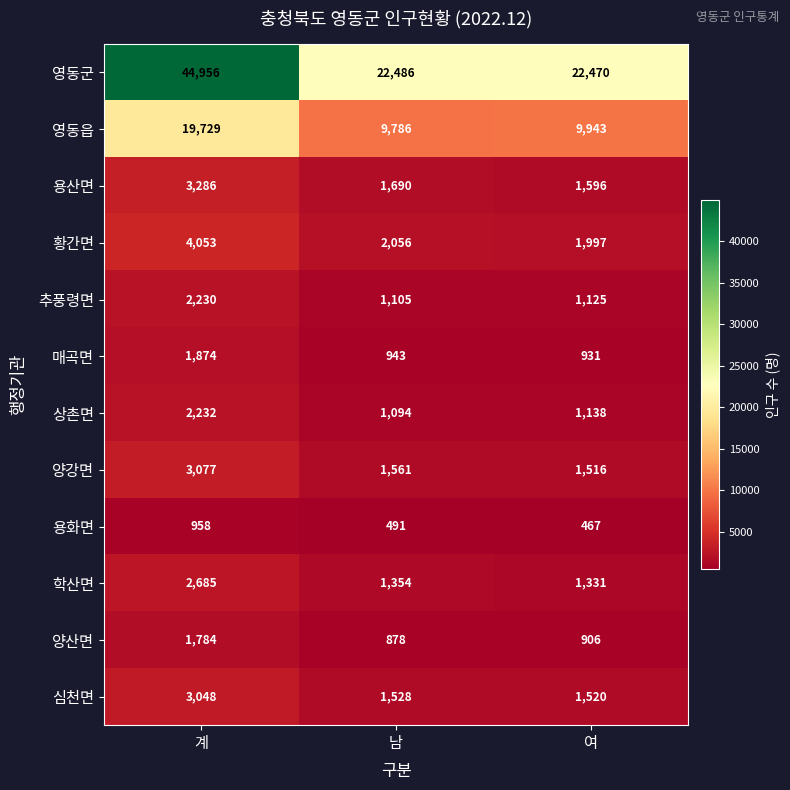

What is the difference between the highest and lowest values at 계?

43998